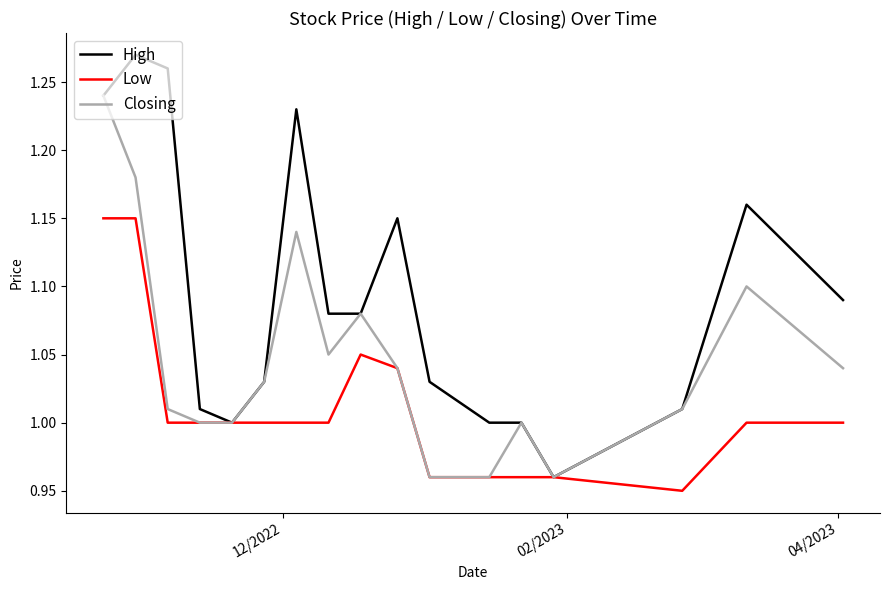

Which series has the largest total across all categories?

High